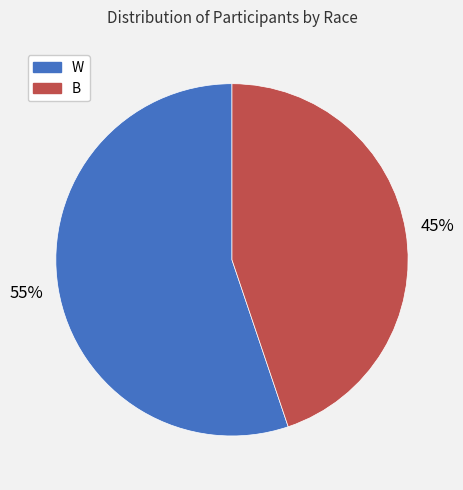

To the nearest percent, what is the combined percentage of W and B?

100%